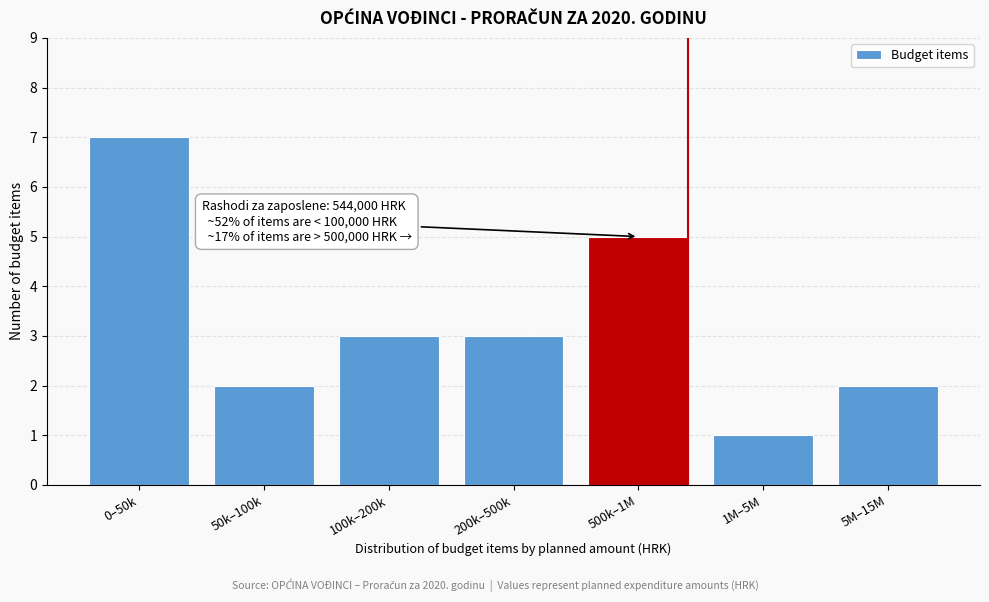

Reading left to right, list all the values displayed in this chart.

0–50k=7	50k–100k=2	100k–200k=3	200k–500k=3	500k–1M=5	1M–5M=1	5M–15M=2